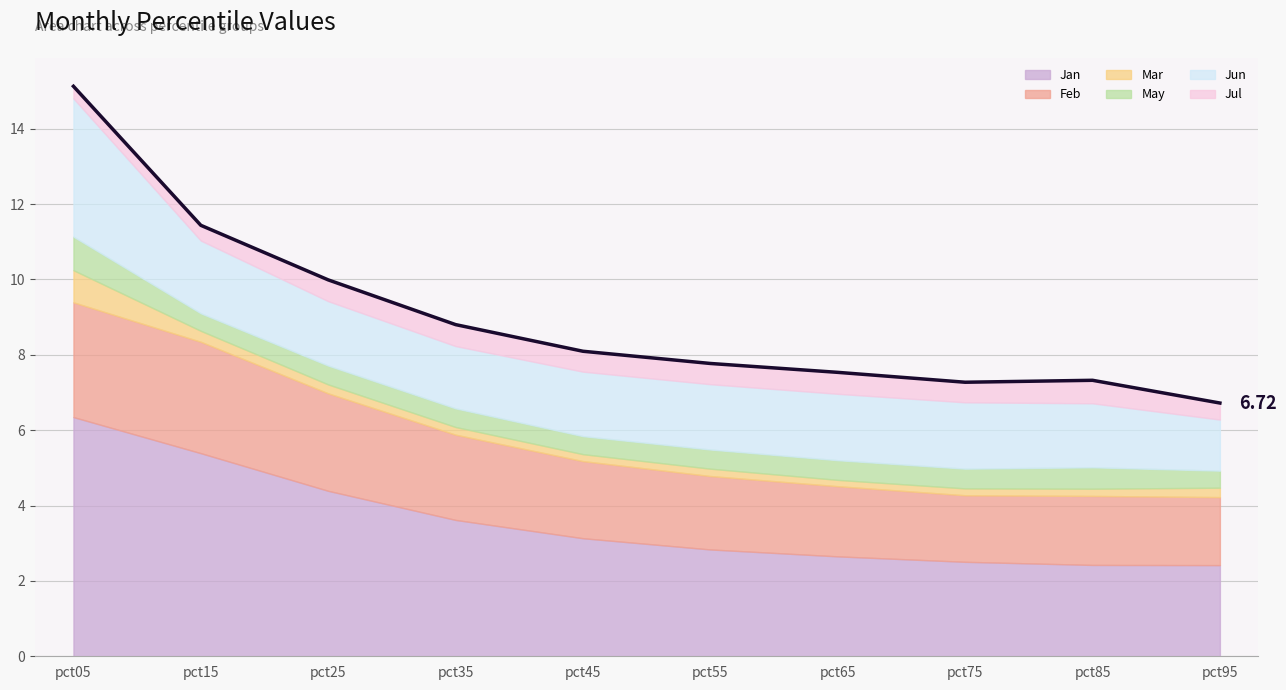

True or false: Jun and Jul cross at least once.

False